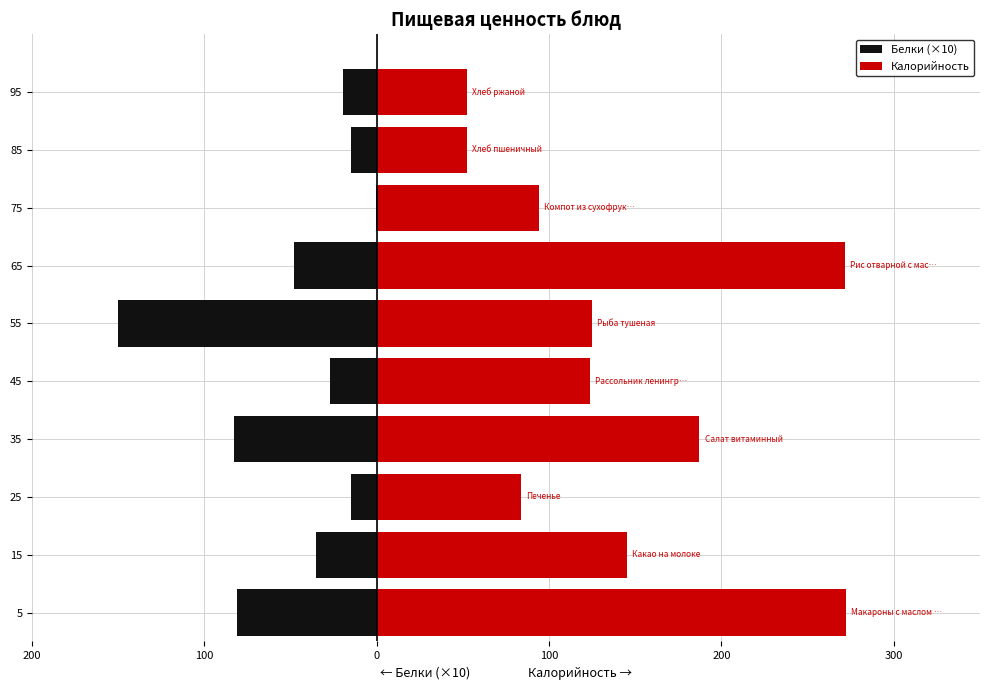

How many groups of bars are there?

10